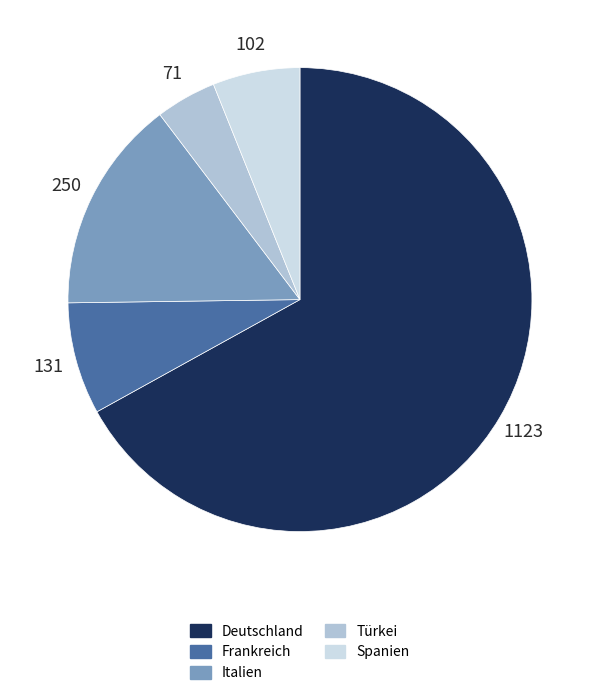

Is the sum of Spanien and Frankreich greater than half?

No